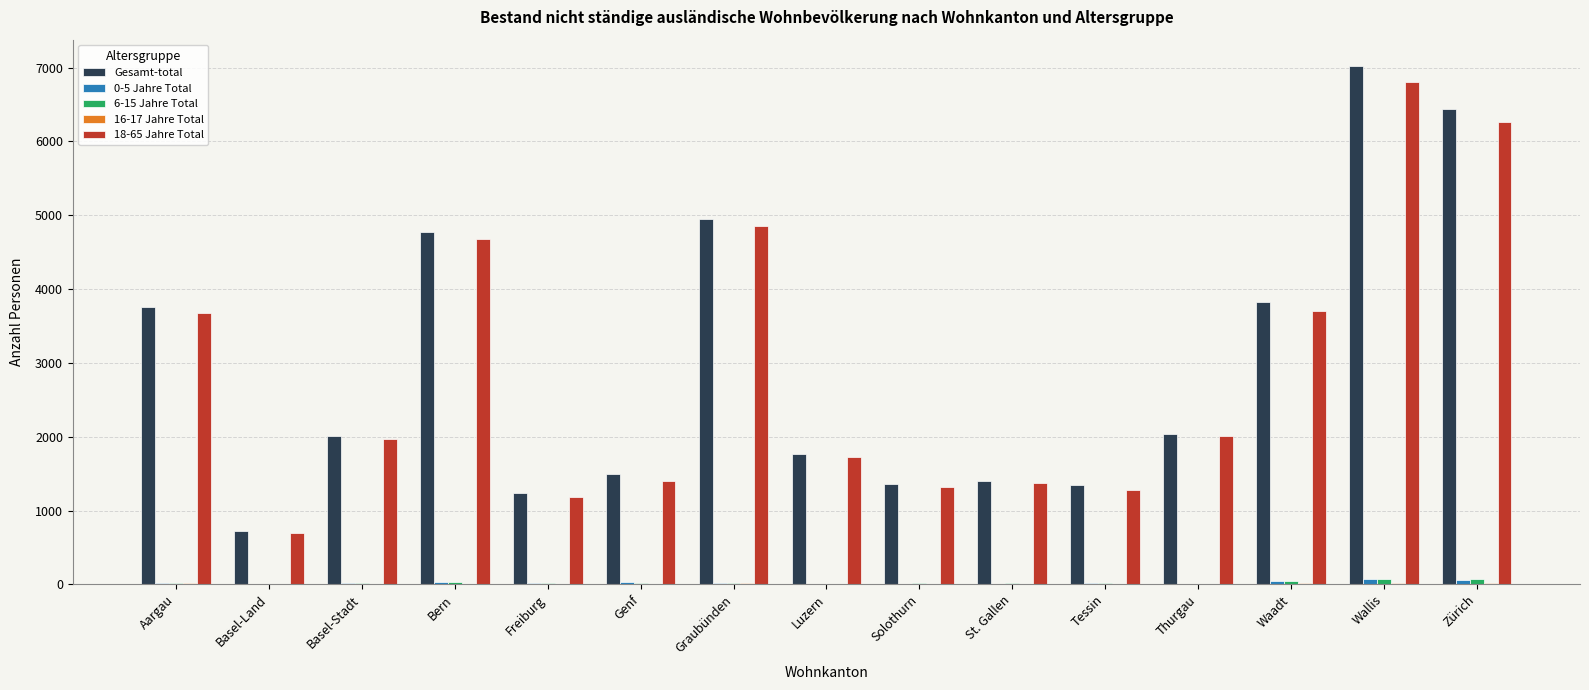

Is the value of 6-15 Jahre Total at Wallis greater than the value of Gesamt-total at Zürich?

No